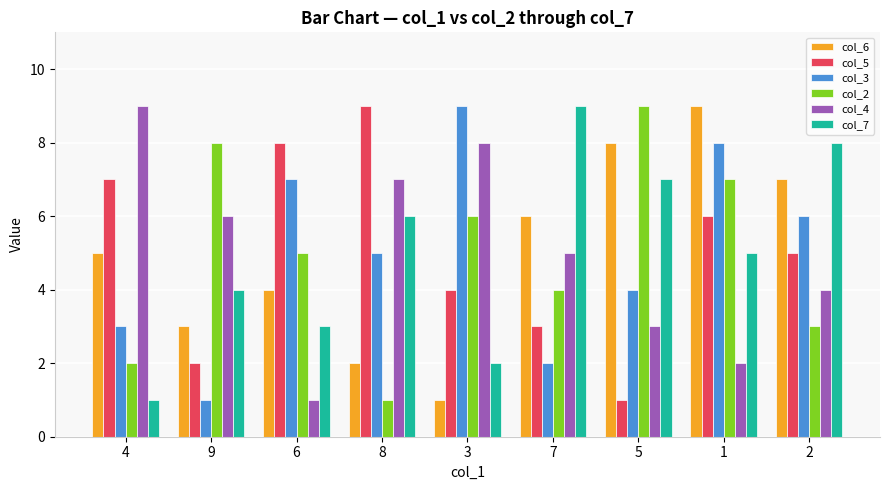

The value of col_7 at 9 is 1. True or false?

False